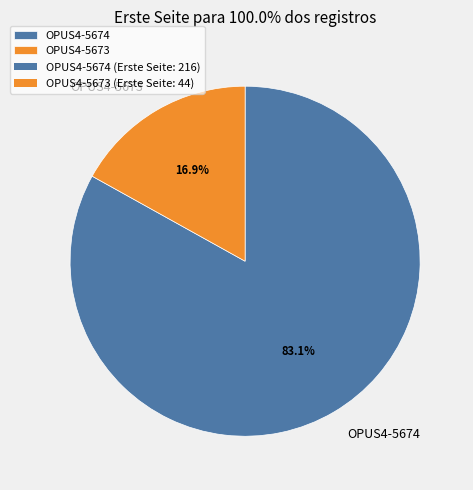

The OPUS4-5673 slice represents 17% of the pie. True or false?

True